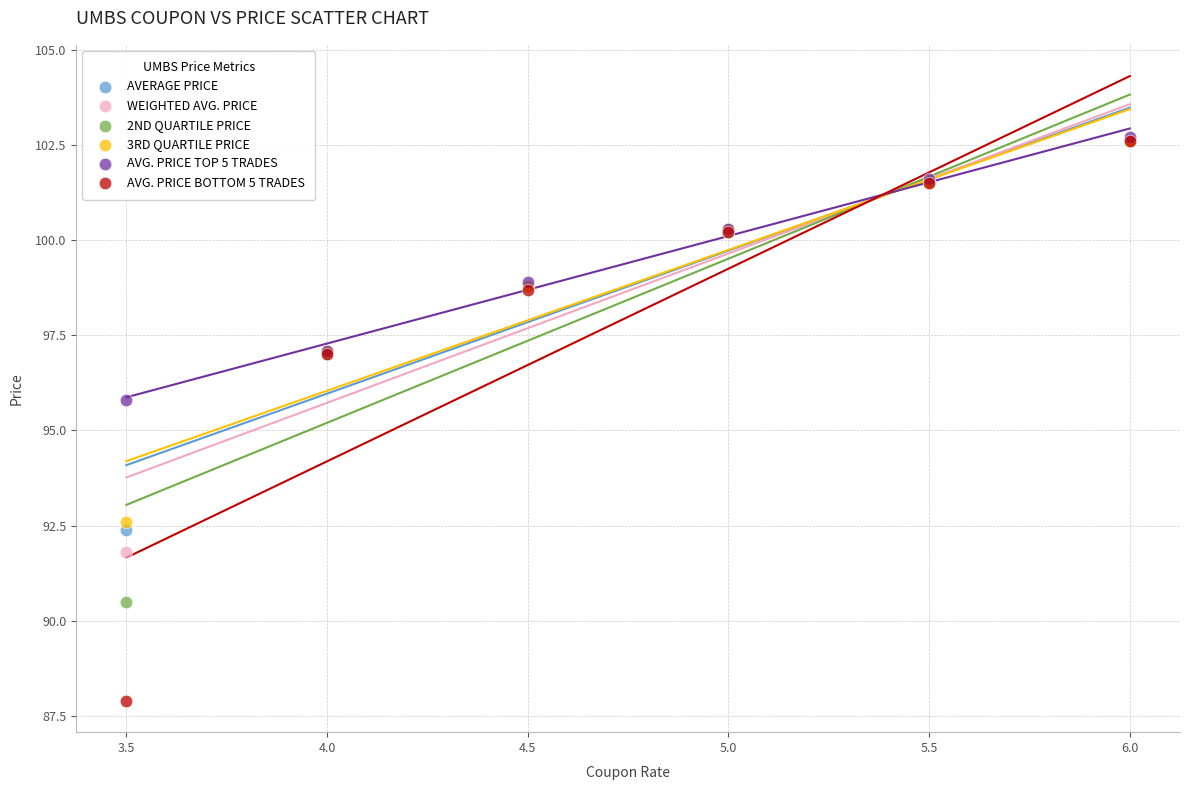

Across all series, what Y value is closest to 95?

95.8